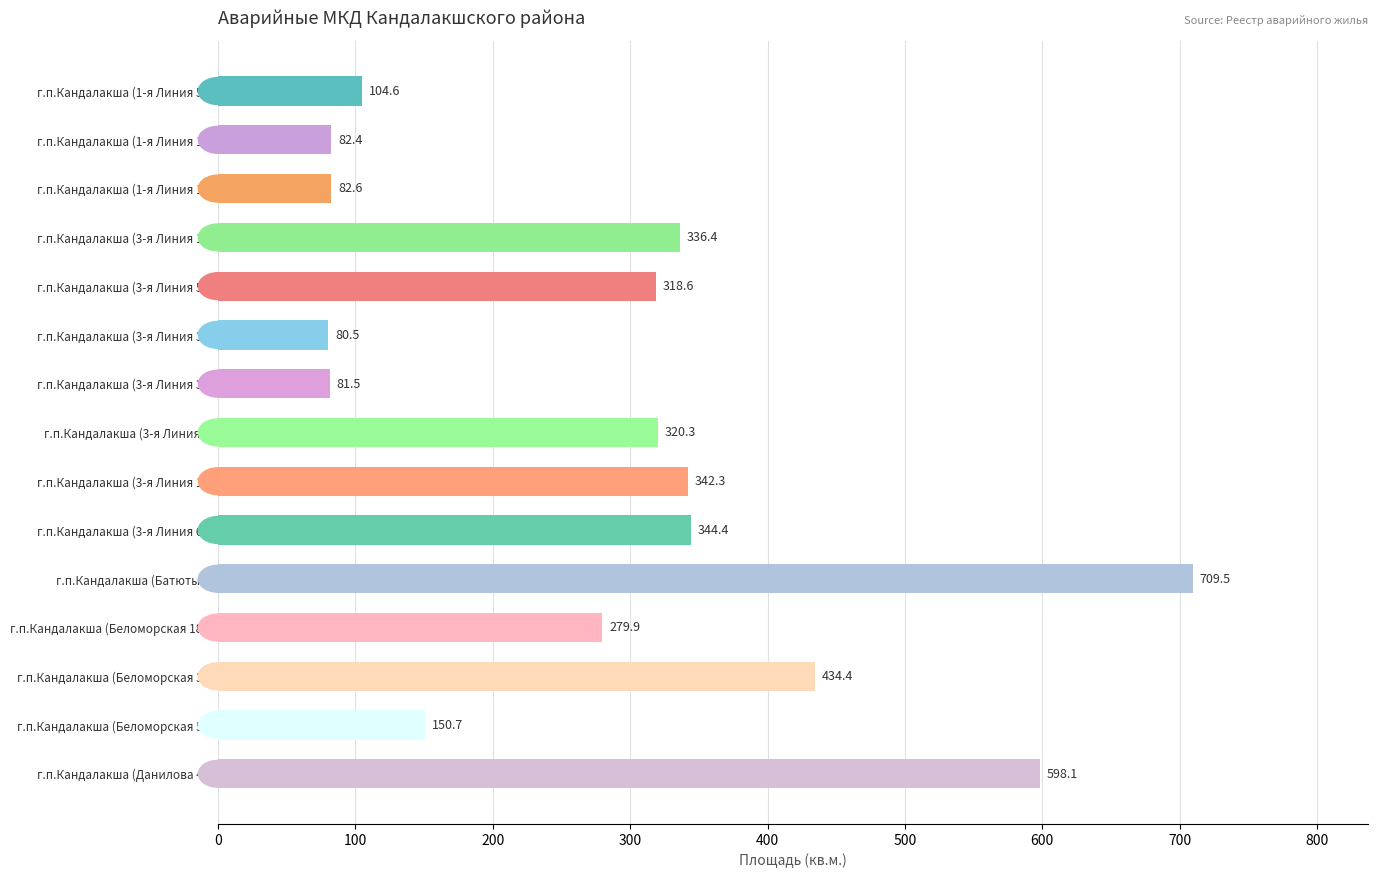

What is the minimum value shown in the chart?

80.5